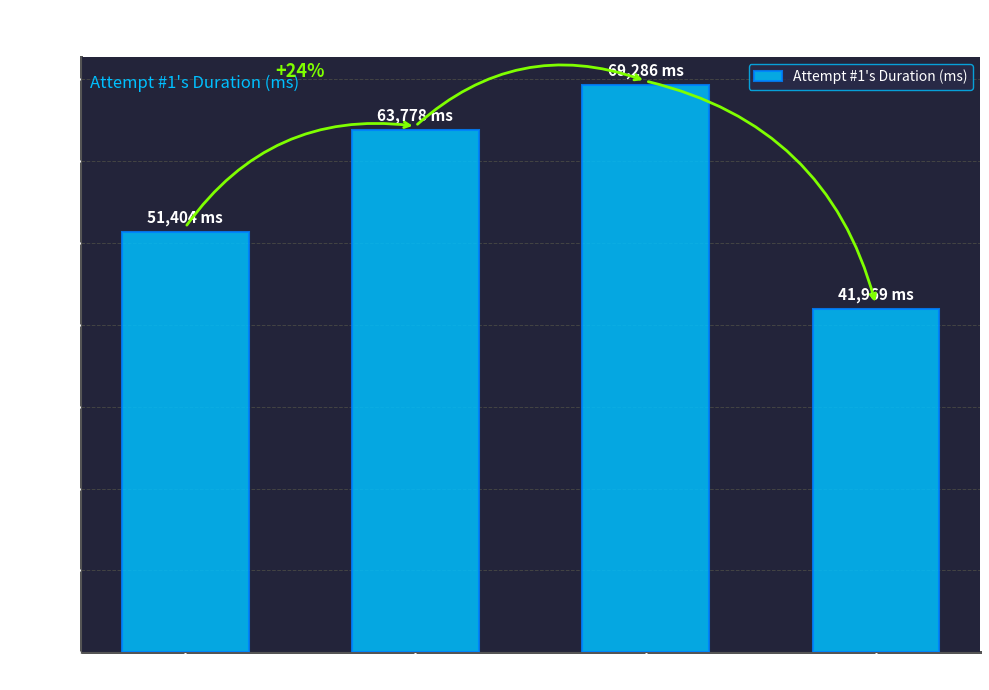

What is the change in value from 1st Floor to 3rd Floor?

+17882